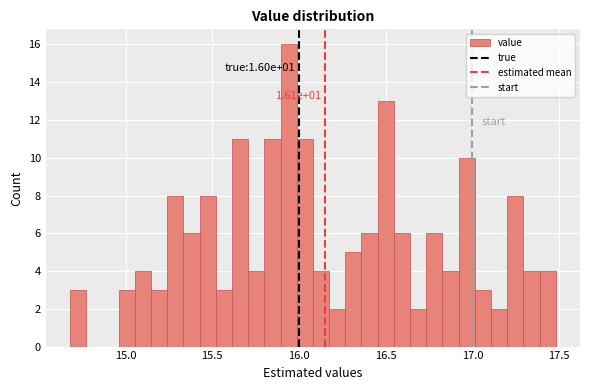

Read against the x-axis, roughly where is the centre of the tallest bar?

15.95